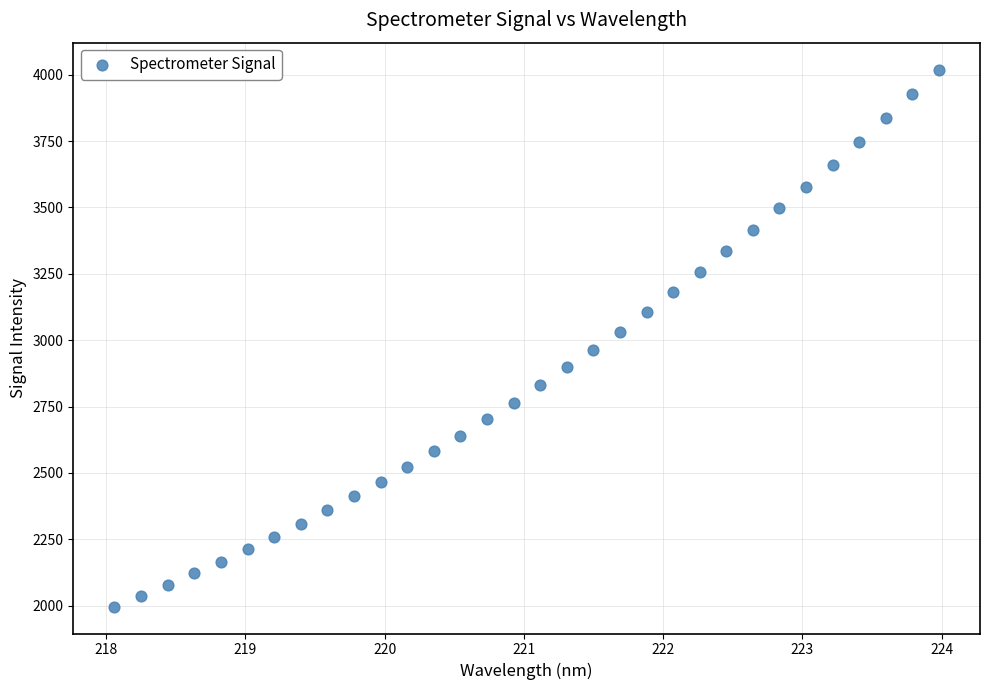

What is the range of X values (max minus min)?

5.9